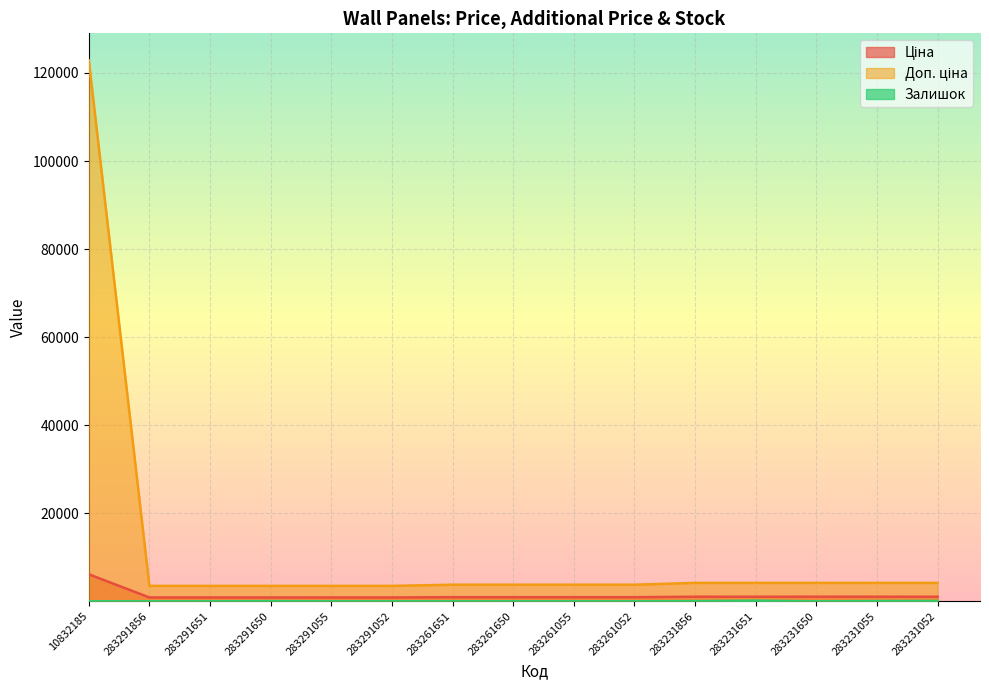

Rank the categories by Ціна value from lowest to highest.

283291856, 283291651, 283291650, 283291055, 283291052, 283261651, 283261650, 283261055, 283261052, 283231856, 283231651, 283231650, 283231055, 283231052, 10832185